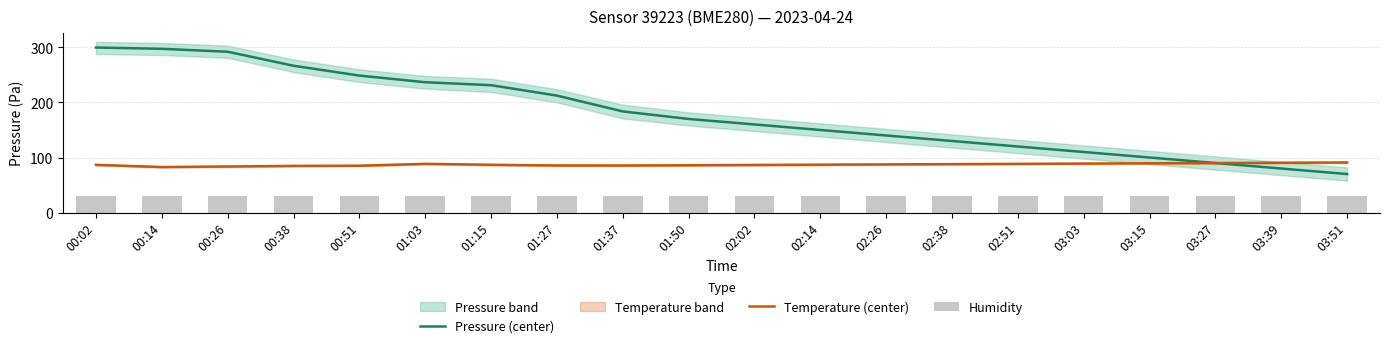

What is the sum of the Humidity values at 00:14 and 01:50?

60.0